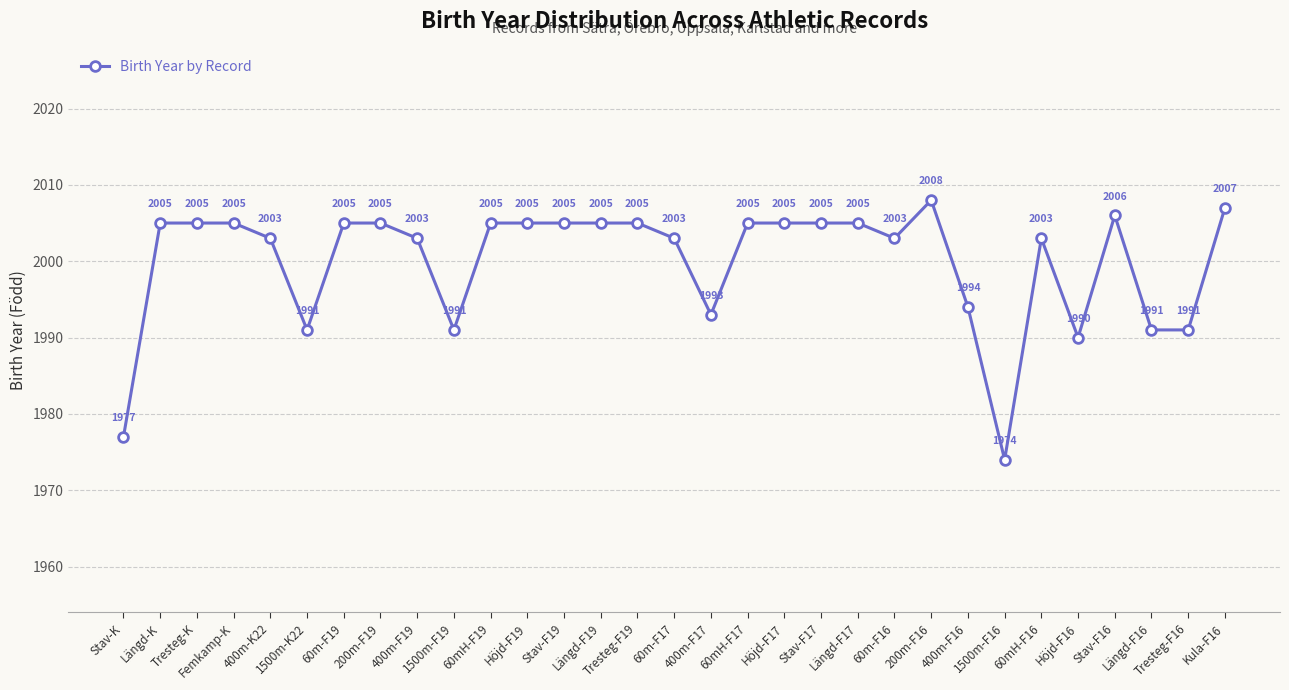

The value at Höjd-F16 is 3197. True or false?

False